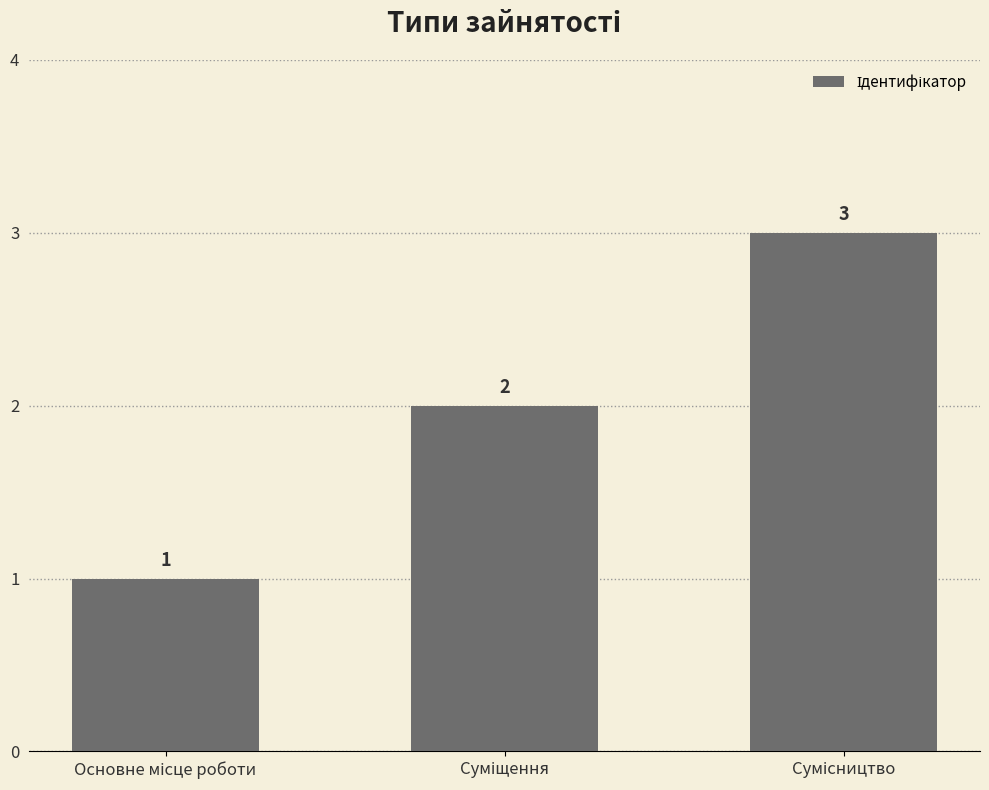

What is the greatest value displayed?

3